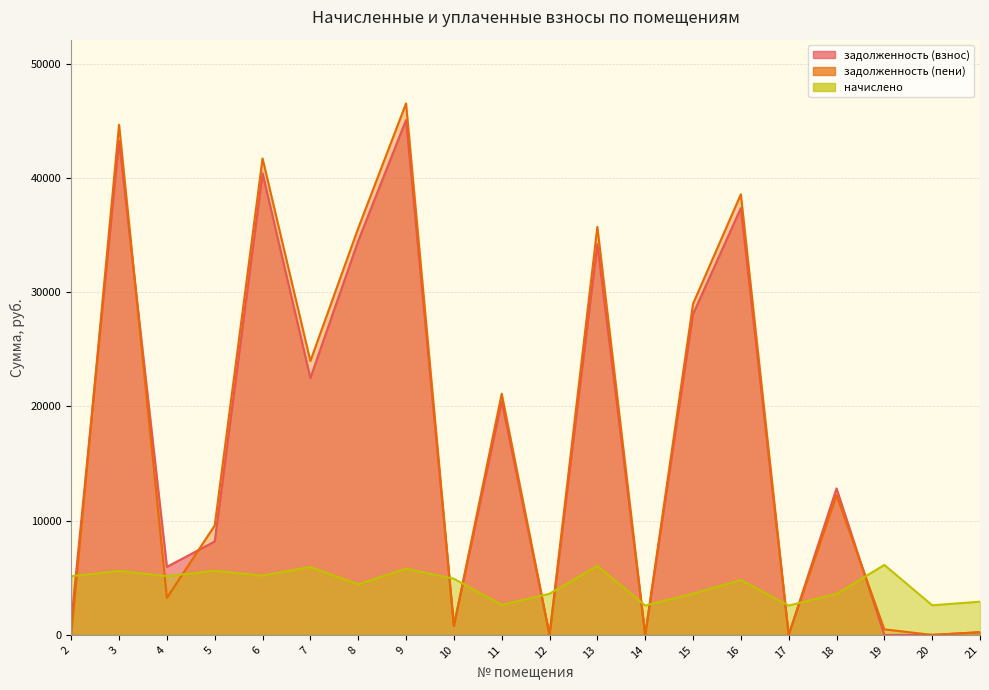

How many data points in начислено are above 4915?

10